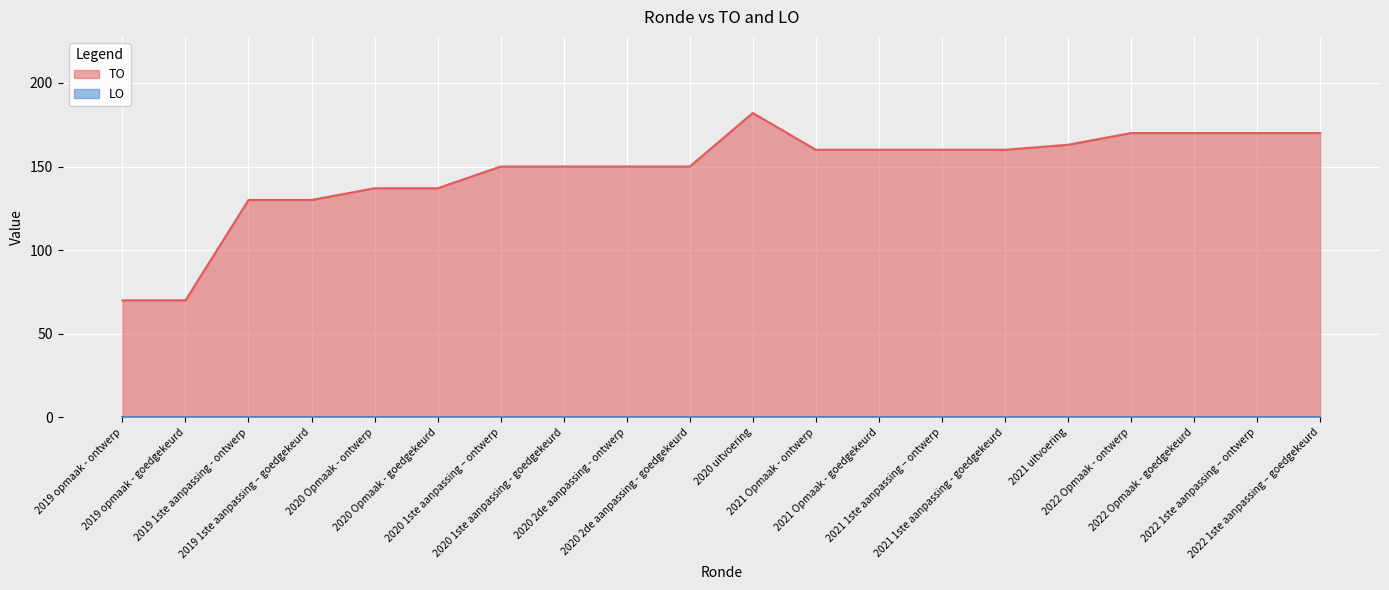

At which category does the chart reach its peak across all series?

2020 uitvoering